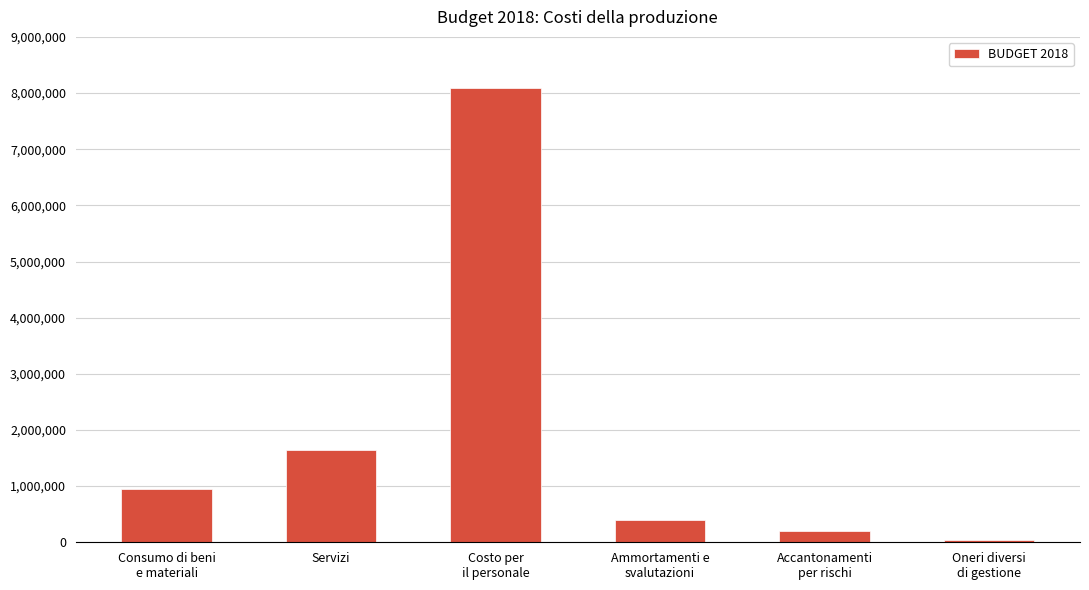

Are the bars horizontal?

No